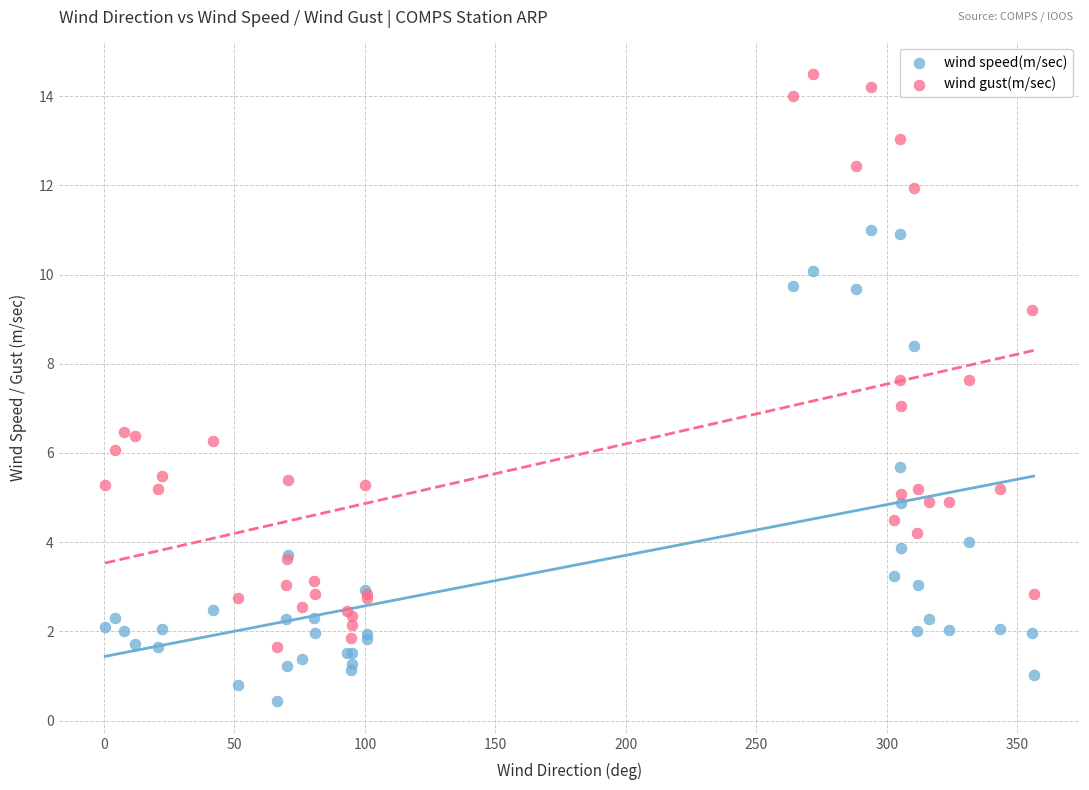

What are all the series names shown in the legend?

wind speed(m/sec), wind gust(m/sec)